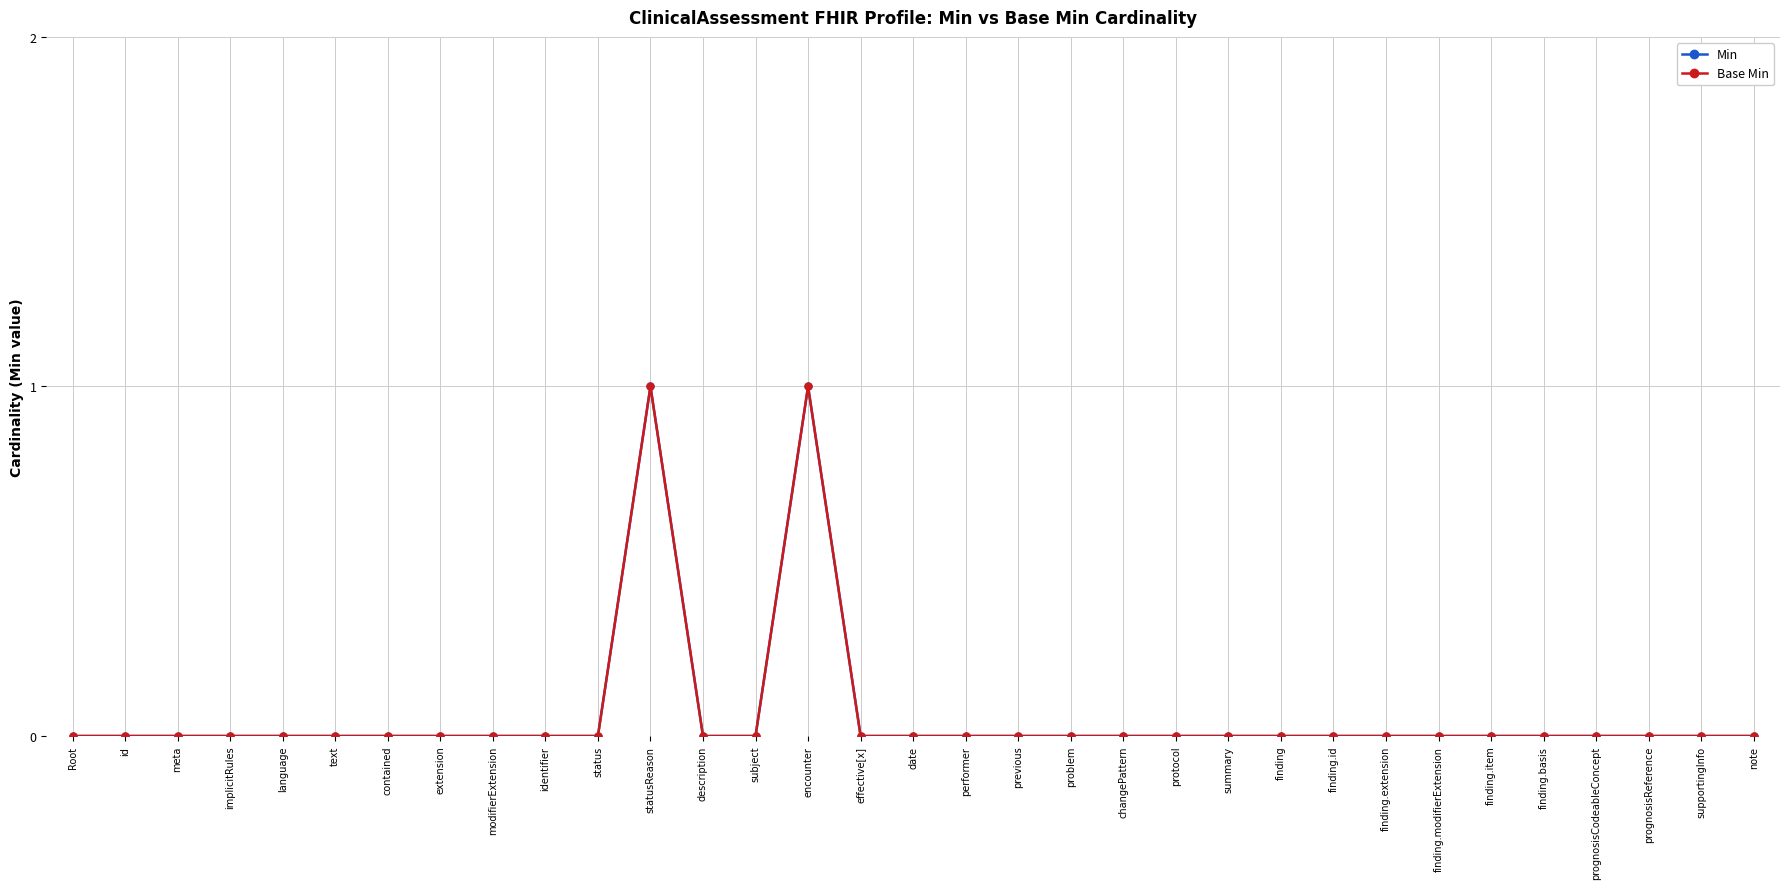

How many values in Min are above zero?

2